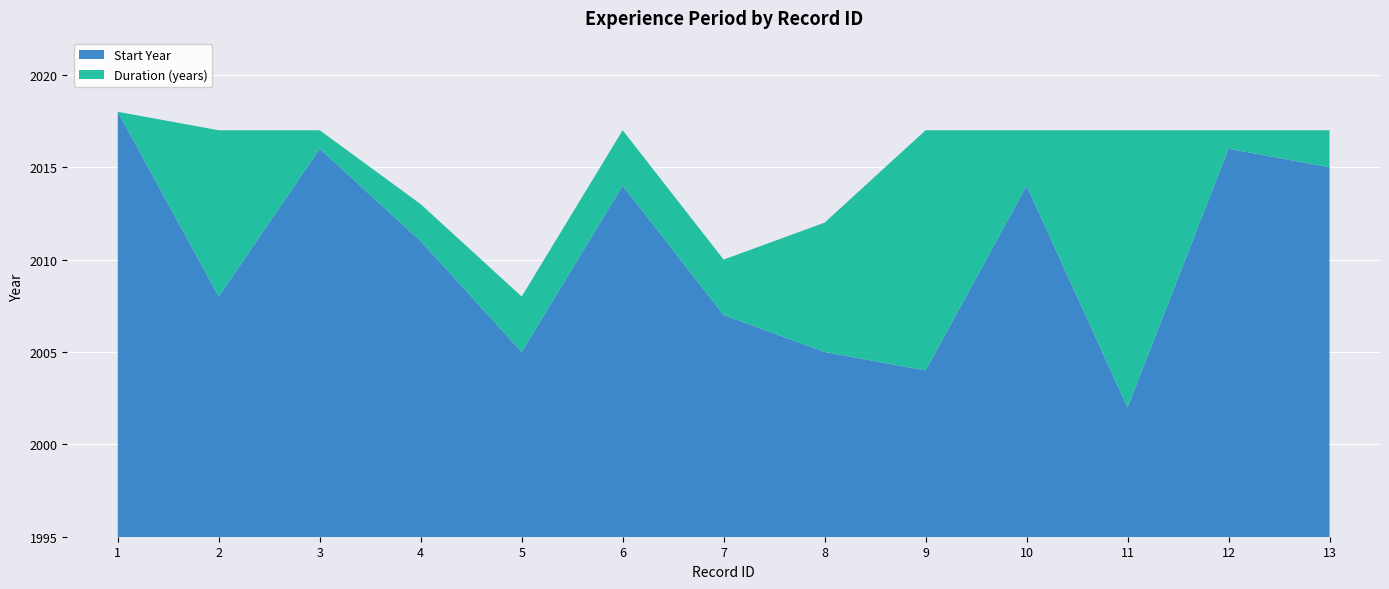

Reading left to right, list all the values displayed in this chart.

Start Year: 2018	2008	2016	2011	2005	2014	2007	2005	2004	2014	2002	2016	2015
End Year: 2018	2017	2017	2013	2008	2017	2010	2012	2017	2017	2017	2017	2017